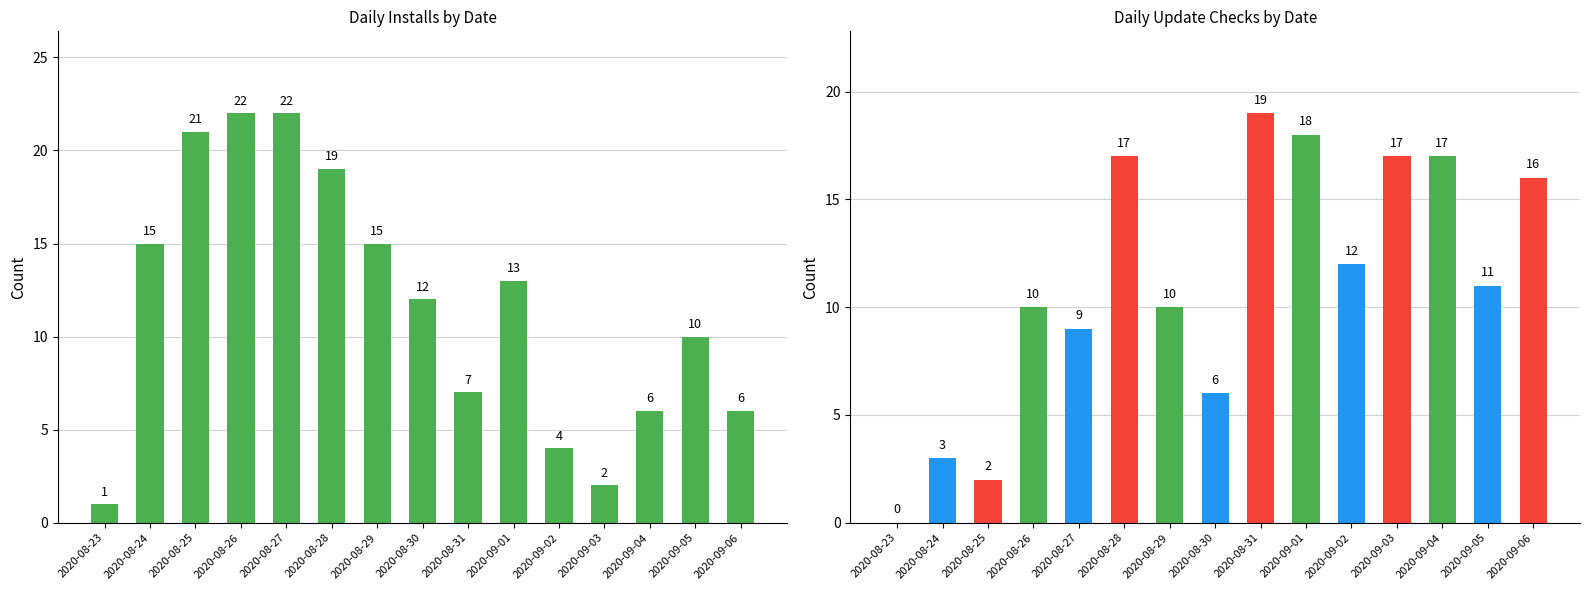

What is the difference between the maximum and minimum values in the Update checks series?

19